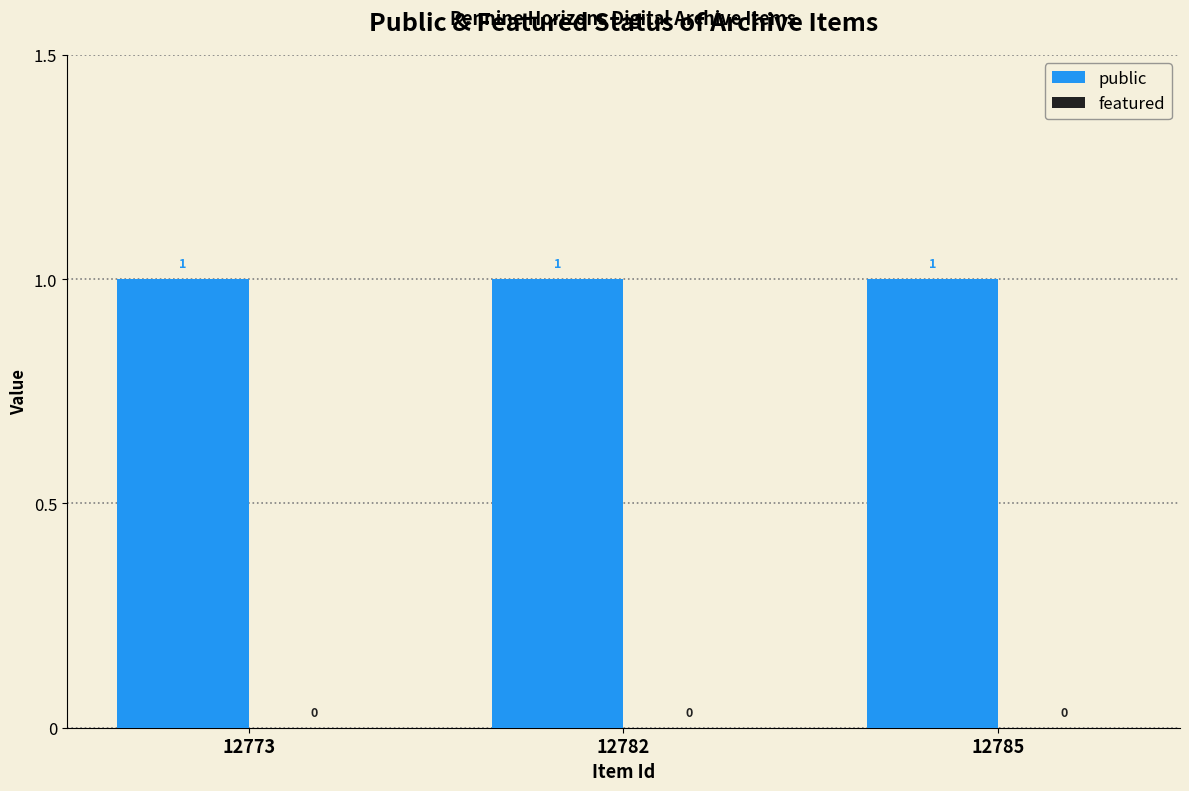

The value of featured at 12785 is 0. True or false?

True